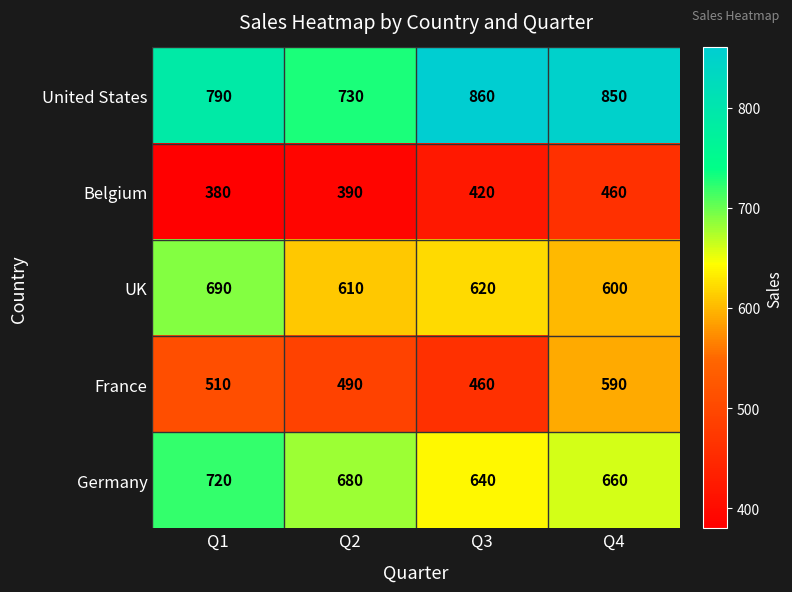

Reading left to right, list all the values displayed in this chart.

United States: 790	730	860	850
Belgium: 380	390	420	460
UK: 690	610	620	600
France: 510	490	460	590
Germany: 720	680	640	660